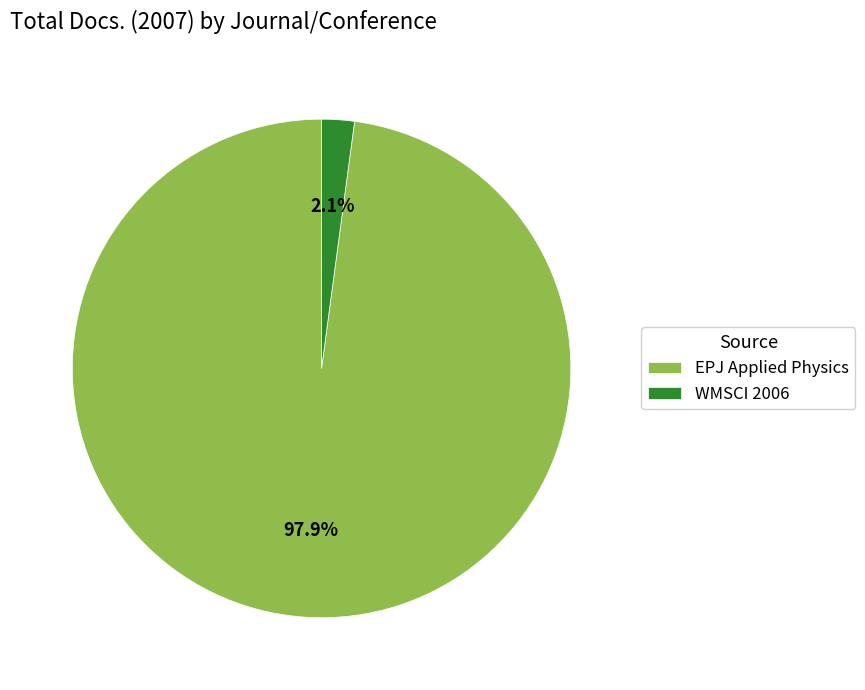

What percentage is NOT represented by EPJ Applied Physics?

2.1%